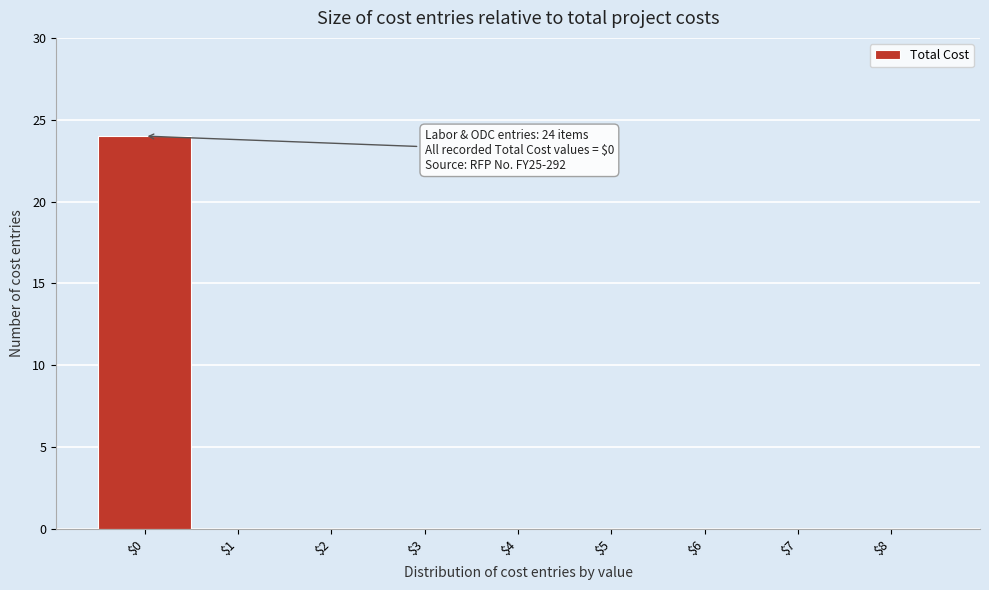

Over which range of the x-axis is the bar tallest?

-0.5 to 0.5